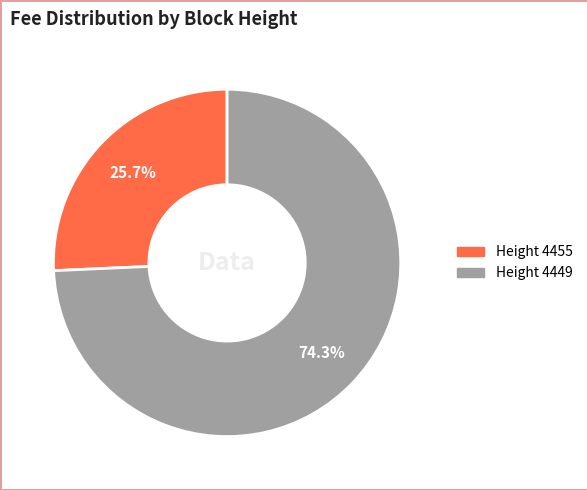

Is there any slice that represents more than half of the pie?

Yes